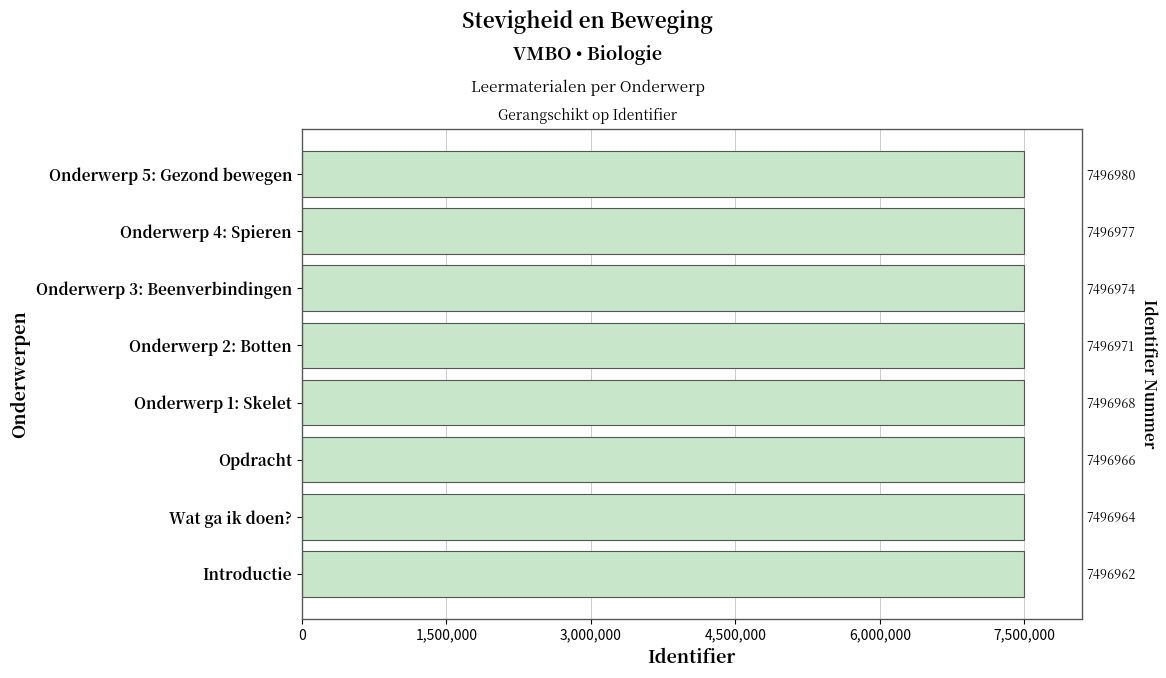

What is the smallest value displayed?

7496962